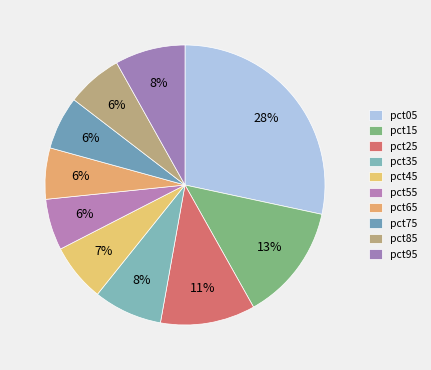

How much of the chart is everything except pct15?

86.5%